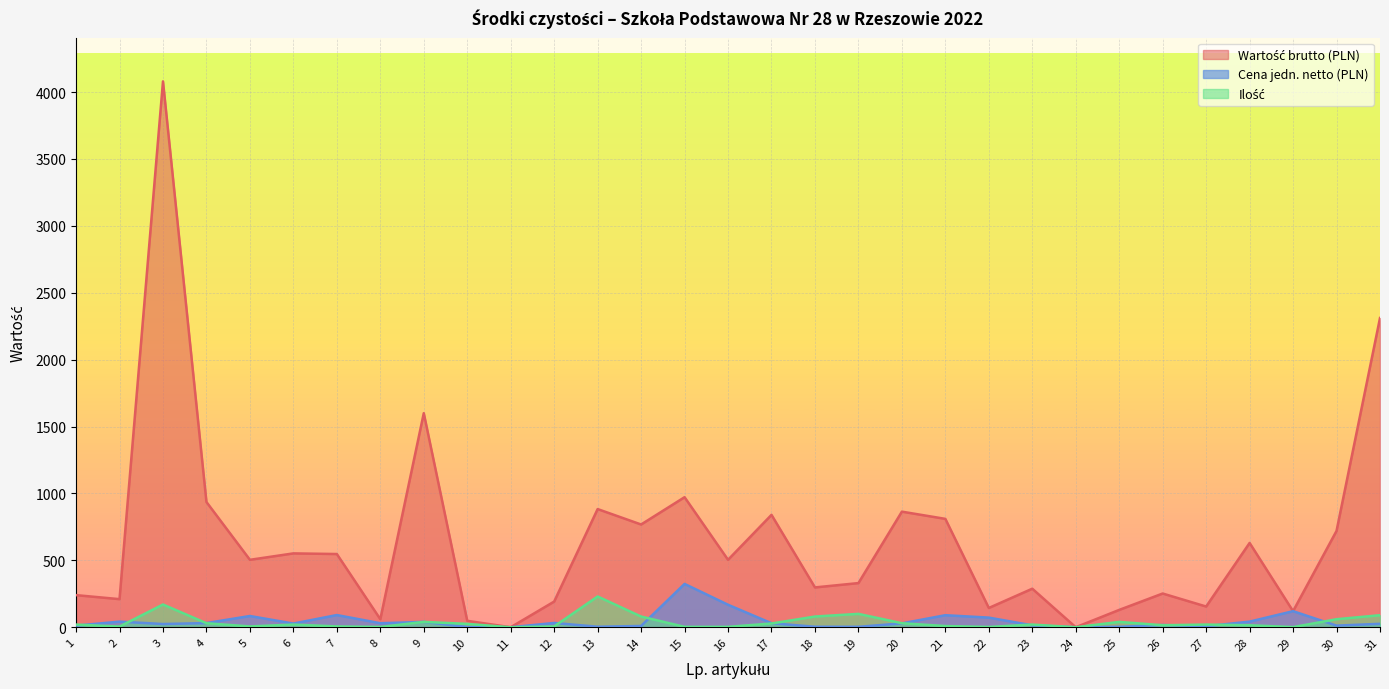

Between 25 and 21, which is larger?

21